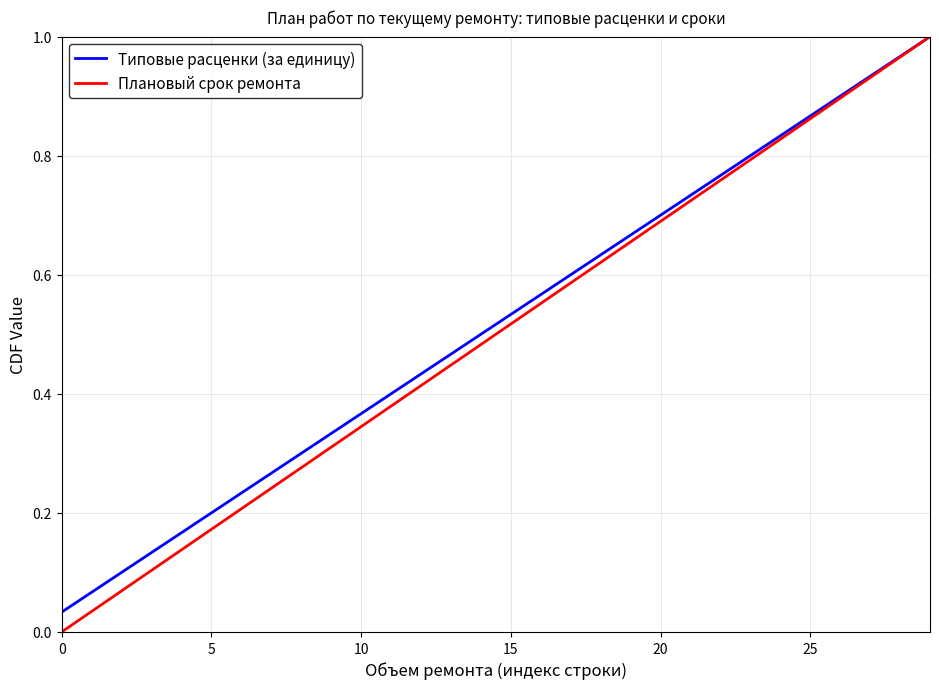

Which series has the largest range (max minus min)?

Плановый срок ремонта